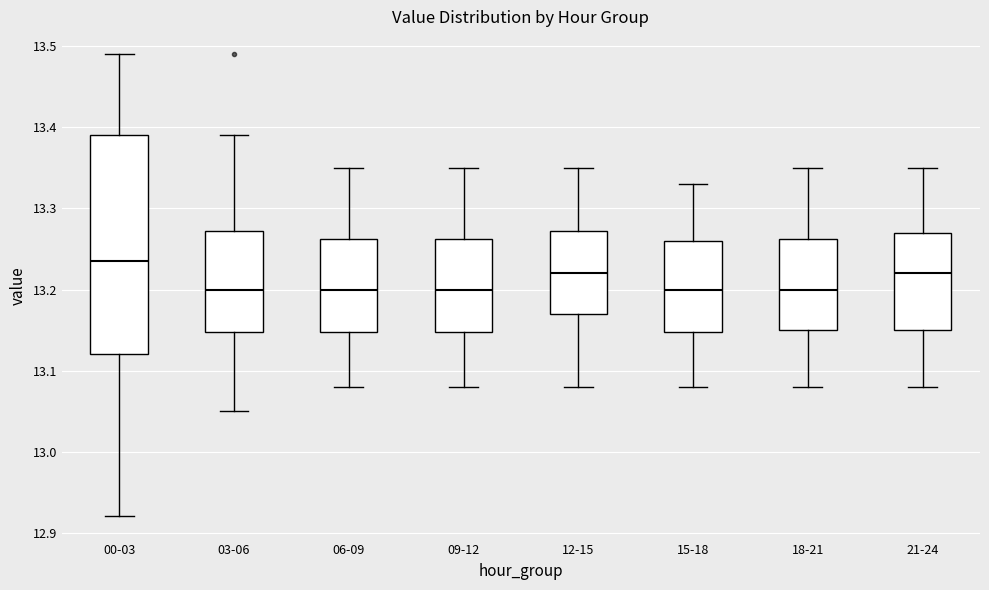

Reading left to right, read every box against the y-axis: the position of its median line, the range the box covers, and the ends of its whiskers. The values are not printed on the chart, so give them approximately, as read against the axis.

00-03: median 13.24, box 13.12 to 13.39, whiskers 12.92 to 13.49
03-06: median 13.20, box 13.15 to 13.27, whiskers 13.05 to 13.39
06-09: median 13.20, box 13.15 to 13.26, whiskers 13.08 to 13.35
09-12: median 13.20, box 13.15 to 13.26, whiskers 13.08 to 13.35
12-15: median 13.22, box 13.17 to 13.27, whiskers 13.08 to 13.35
15-18: median 13.20, box 13.15 to 13.26, whiskers 13.08 to 13.33
18-21: median 13.20, box 13.15 to 13.26, whiskers 13.08 to 13.35
21-24: median 13.22, box 13.15 to 13.27, whiskers 13.08 to 13.35